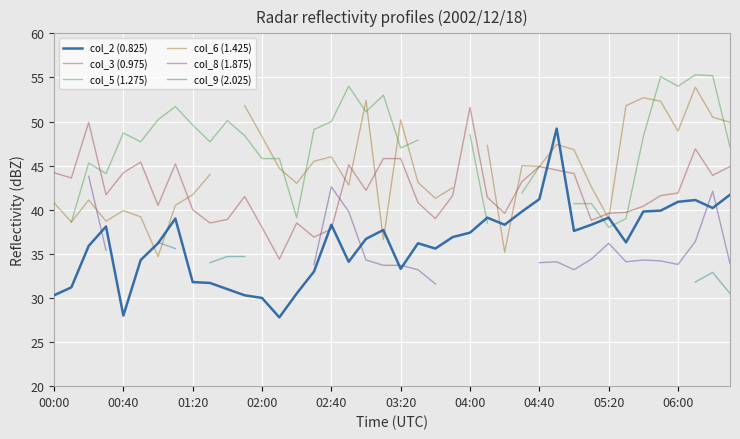

At how many categories does at least one series exceed 52?

8